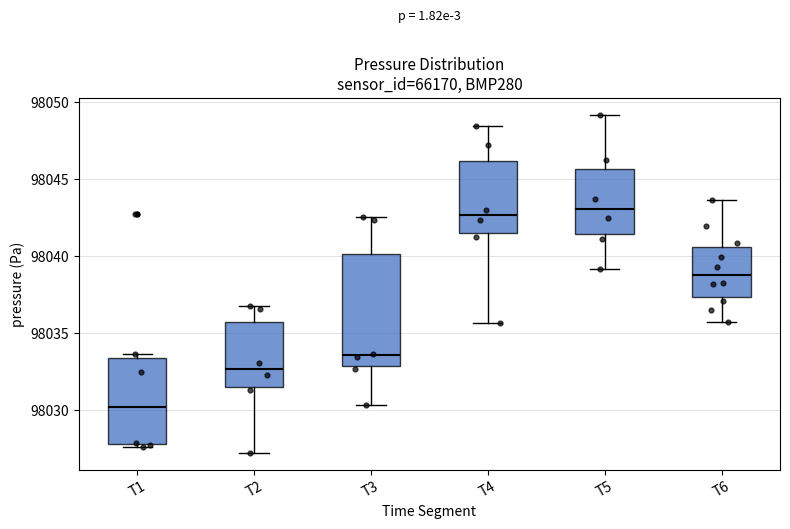

Which box is the tallest, from its lower edge to its upper edge?

T3